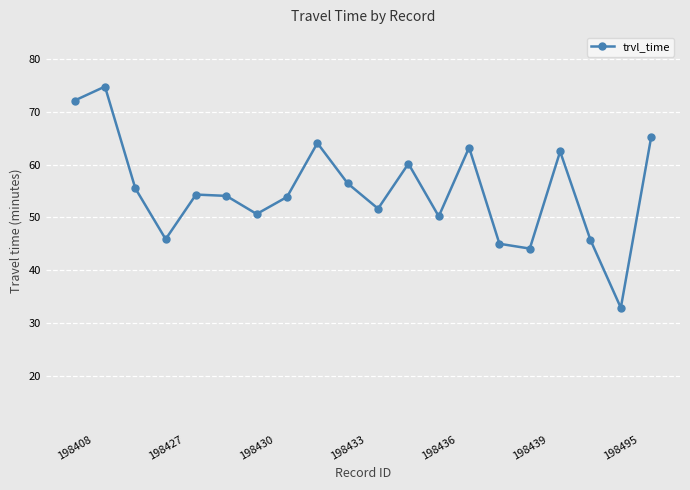

What is the greatest value displayed?

74.7